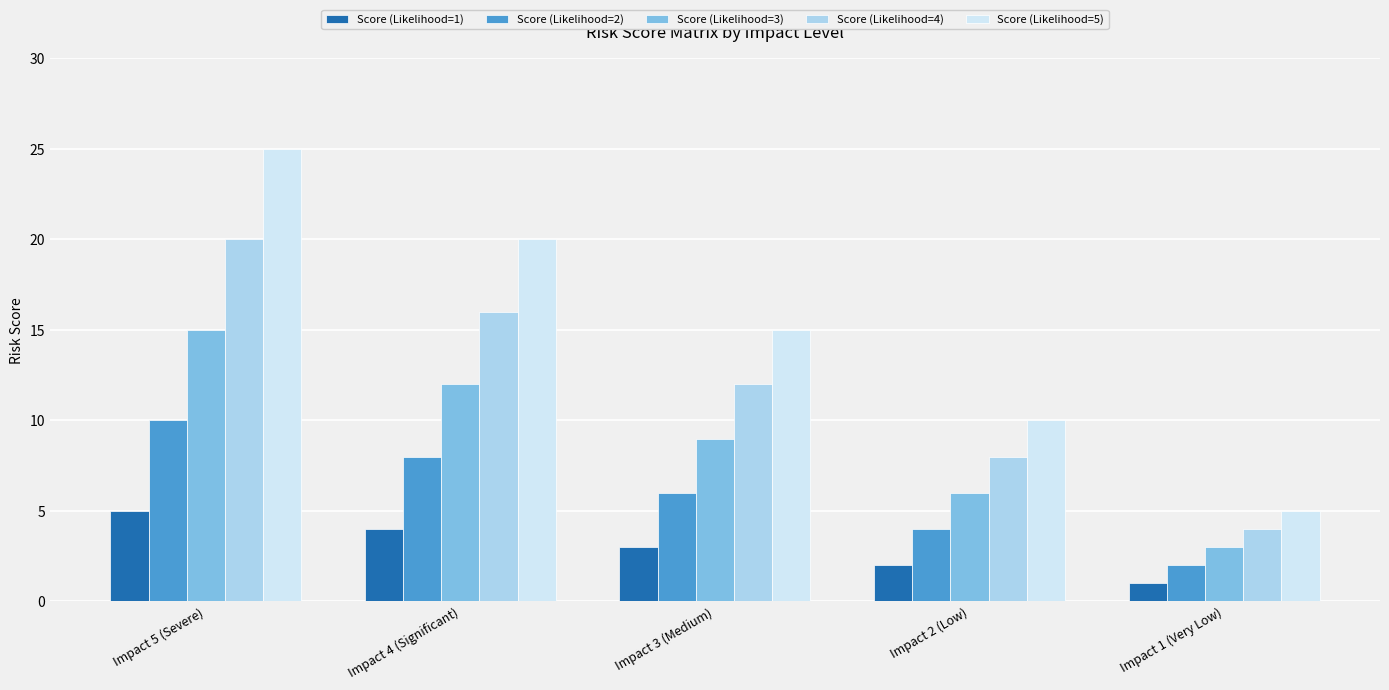

What is the smallest value displayed?

1